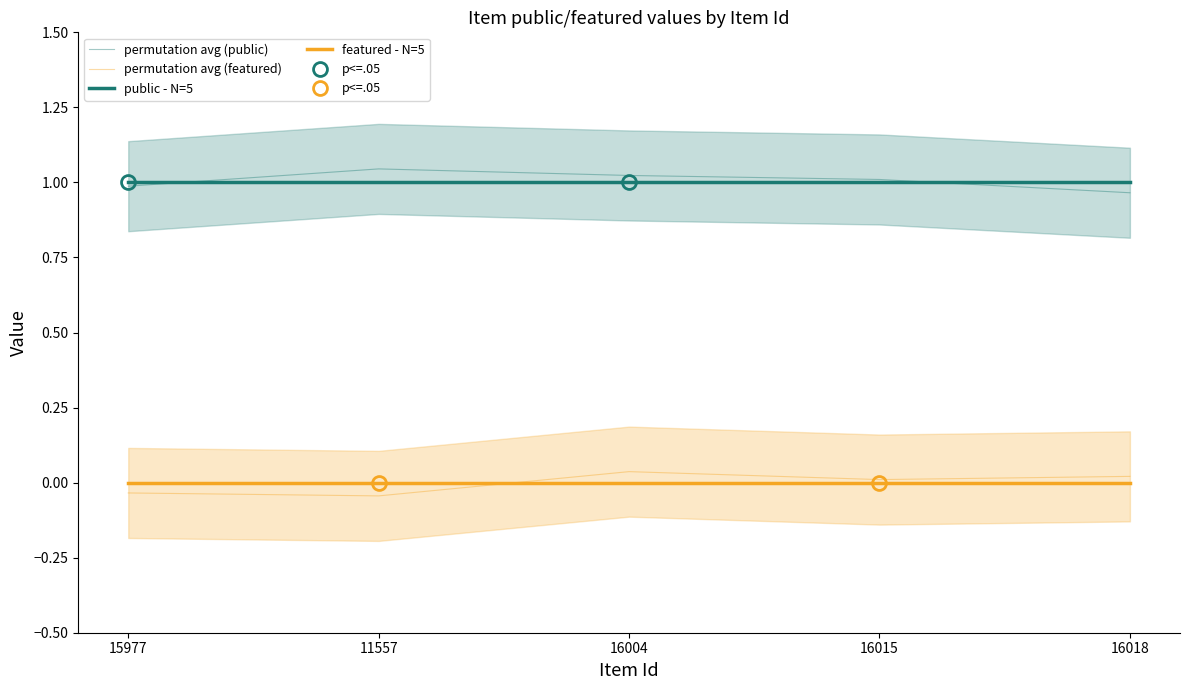

True or false: featured - N=5 and permutation avg (public) intersect in this chart.

False